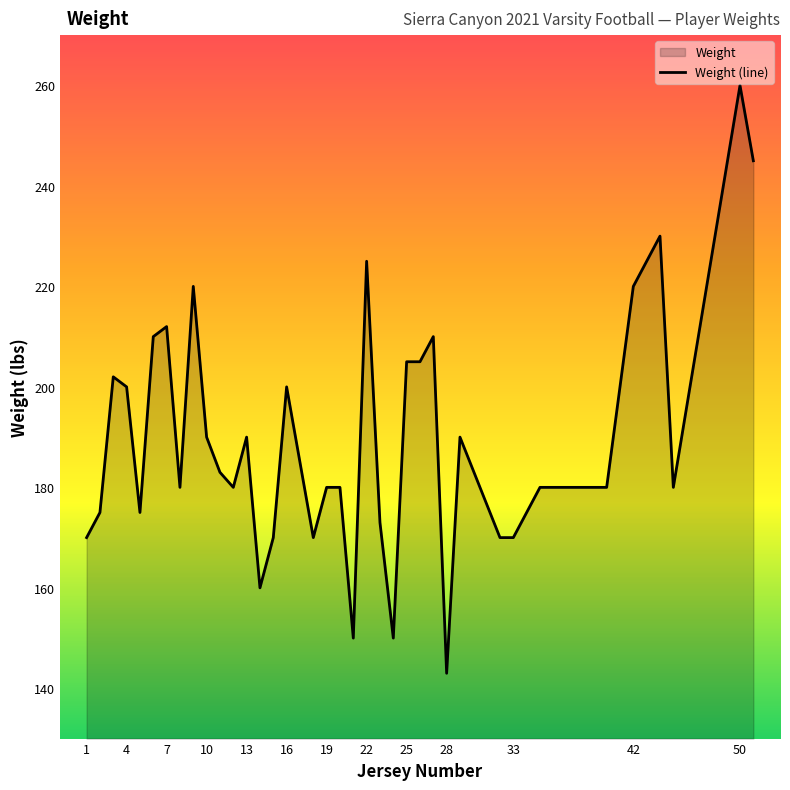

The value at 19 is 296. True or false?

False